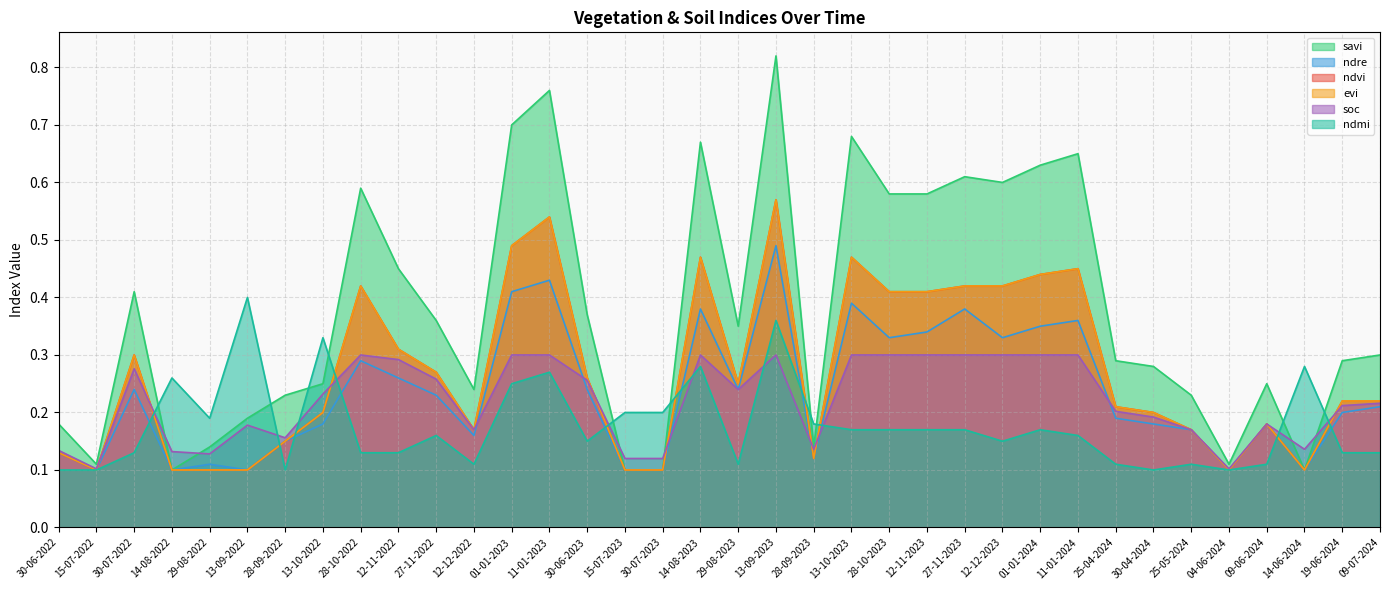

List the labels in order of ndre value, largest first.

13-09-2023, 11-01-2023, 01-01-2023, 13-10-2023, 14-08-2023, 27-11-2023, 11-01-2024, 01-01-2024, 12-11-2023, 28-10-2023, 12-12-2023, 28-10-2022, 12-11-2022, 30-07-2022, 30-06-2023, 29-08-2023, 27-11-2022, 09-07-2024, 19-06-2024, 25-04-2024, 13-10-2022, 30-04-2024, 09-06-2024, 25-05-2024, 12-12-2022, 28-09-2022, 30-06-2022, 28-09-2023, 29-08-2022, 15-07-2022, 14-08-2022, 13-09-2022, 15-07-2023, 30-07-2023, 04-06-2024, 14-06-2024